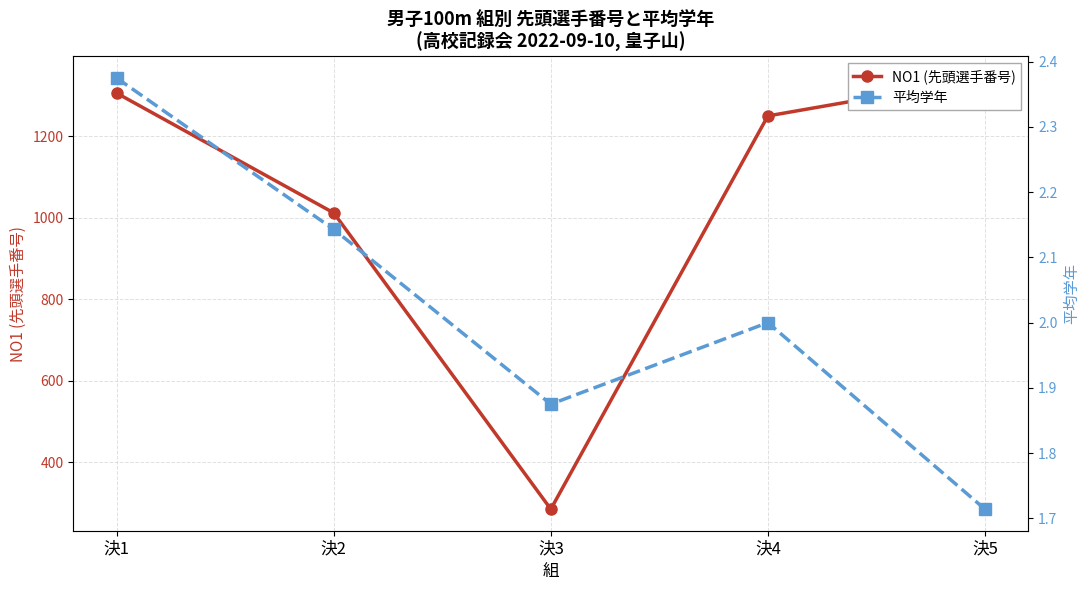

What are all the series names shown in the legend?

NO1 (先頭選手番号), 平均学年